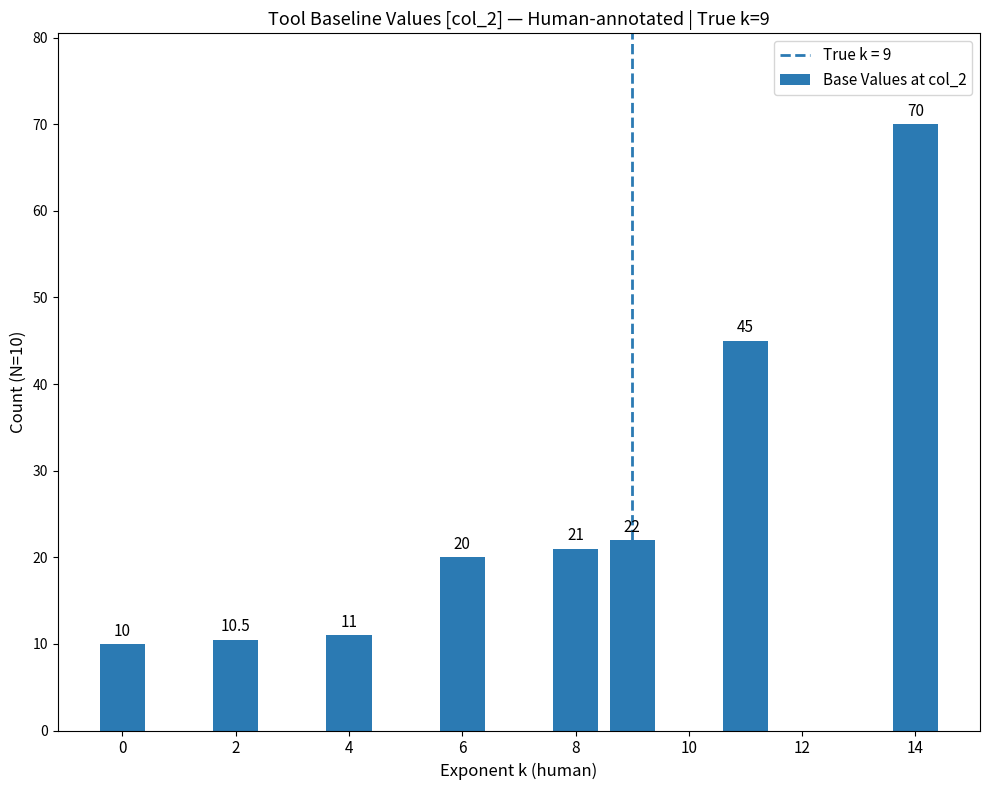

What is the sum of all values?

209.5